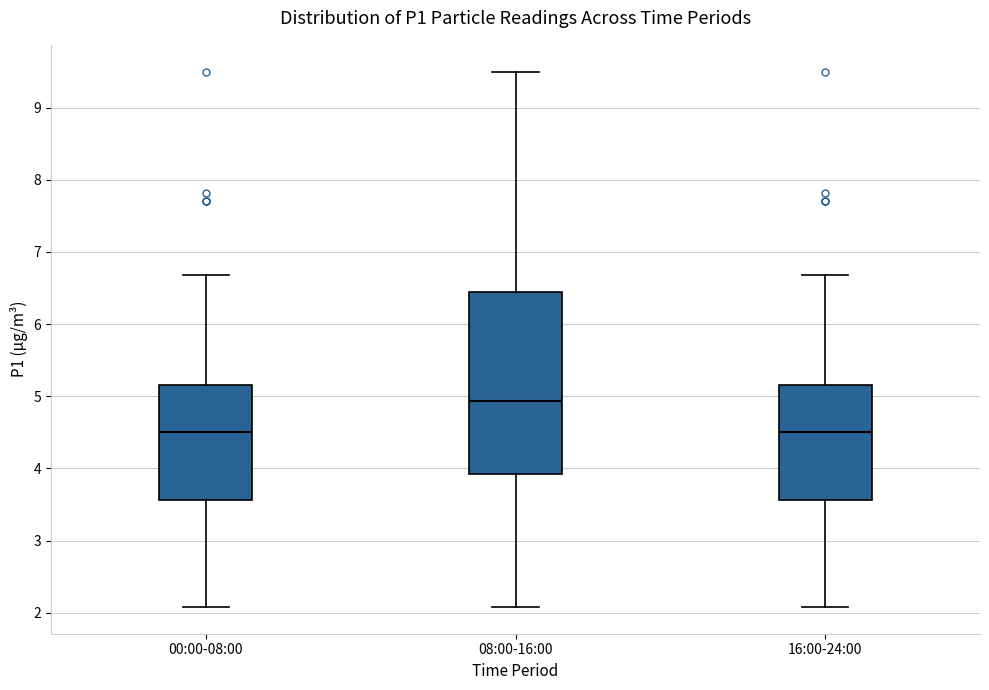

Where does the upper whisker of the box for 00:00-08:00 end on the y-axis? The values are not printed on the chart, so give them approximately, as read against the axis.

6.7